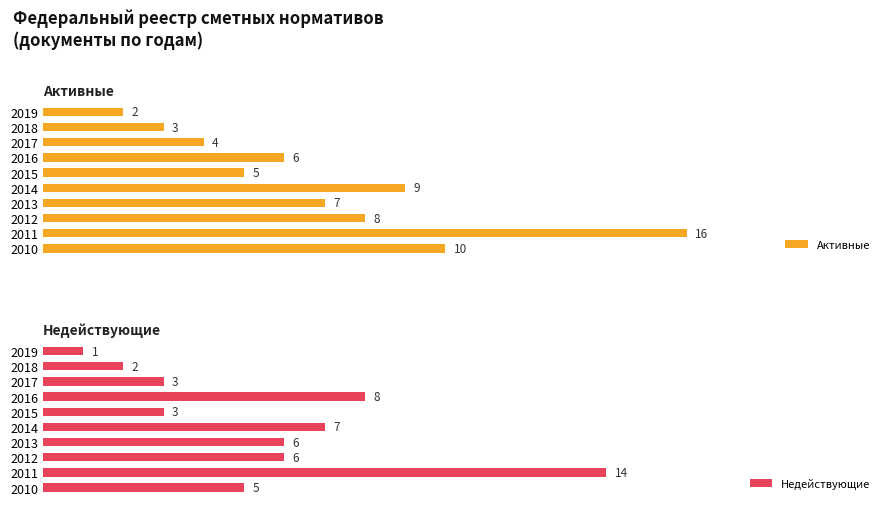

Between 4 and 5, which series saw the biggest shift?

Активные